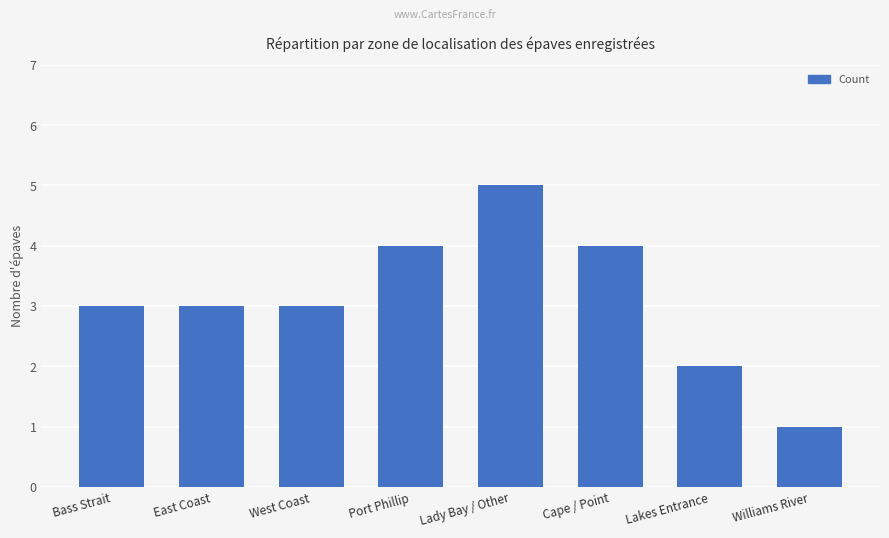

What is the label of the 8th bar from the left?

Williams River